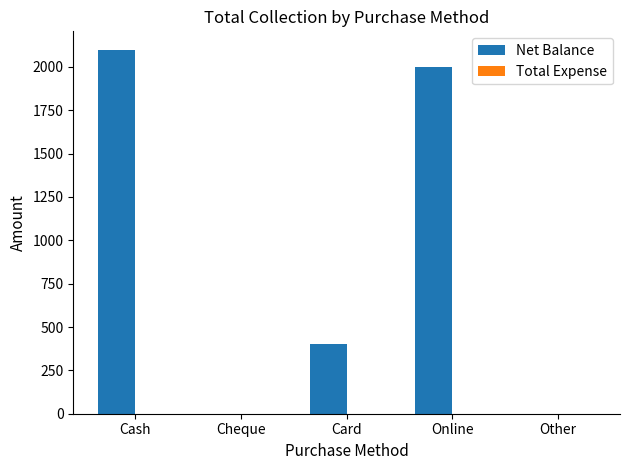

What is the sum of the values at Card and Other?

400